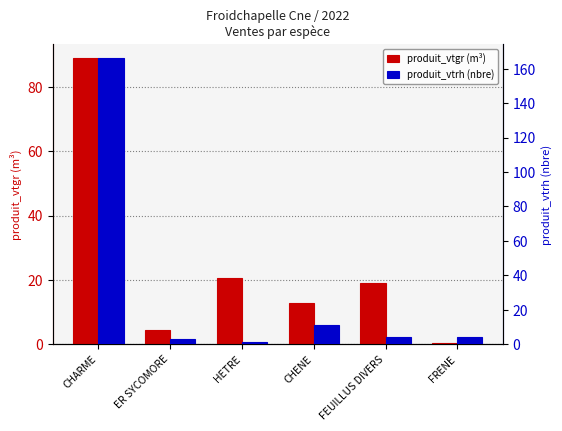

At which label is produit_vtrh closest to 83?

CHENE